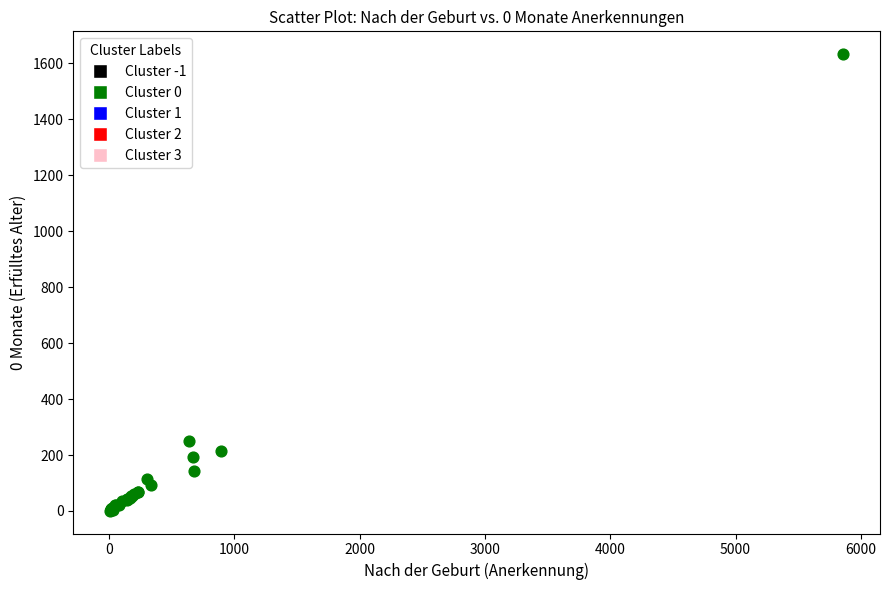

What Y value in the scatter plot is closest to 817?

250